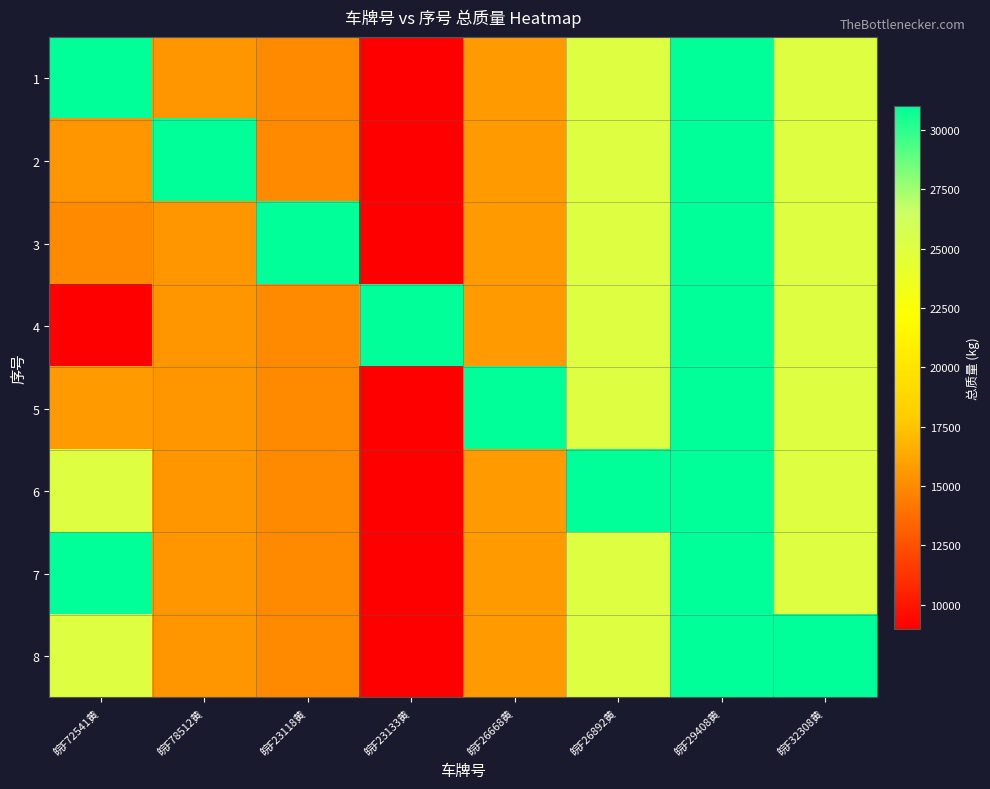

Reading left to right, list all the values displayed in this chart.

1: 皖F72541黄=31000	皖F78512黄=15510	皖F23118黄=14995	皖F23133黄=9000	皖F26668黄=15700	皖F26892黄=25000	皖F29408黄=31000	皖F32308黄=25000
2: 皖F72541黄=15510	皖F78512黄=31000	皖F23118黄=14995	皖F23133黄=9000	皖F26668黄=15700	皖F26892黄=25000	皖F29408黄=31000	皖F32308黄=25000
3: 皖F72541黄=14995	皖F78512黄=15510	皖F23118黄=31000	皖F23133黄=9000	皖F26668黄=15700	皖F26892黄=25000	皖F29408黄=31000	皖F32308黄=25000
4: 皖F72541黄=9000	皖F78512黄=15510	皖F23118黄=14995	皖F23133黄=31000	皖F26668黄=15700	皖F26892黄=25000	皖F29408黄=31000	皖F32308黄=25000
5: 皖F72541黄=15700	皖F78512黄=15510	皖F23118黄=14995	皖F23133黄=9000	皖F26668黄=31000	皖F26892黄=25000	皖F29408黄=31000	皖F32308黄=25000
6: 皖F72541黄=25000	皖F78512黄=15510	皖F23118黄=14995	皖F23133黄=9000	皖F26668黄=15700	皖F26892黄=31000	皖F29408黄=31000	皖F32308黄=25000
7: 皖F72541黄=31000	皖F78512黄=15510	皖F23118黄=14995	皖F23133黄=9000	皖F26668黄=15700	皖F26892黄=25000	皖F29408黄=31000	皖F32308黄=25000
8: 皖F72541黄=25000	皖F78512黄=15510	皖F23118黄=14995	皖F23133黄=9000	皖F26668黄=15700	皖F26892黄=25000	皖F29408黄=31000	皖F32308黄=31000